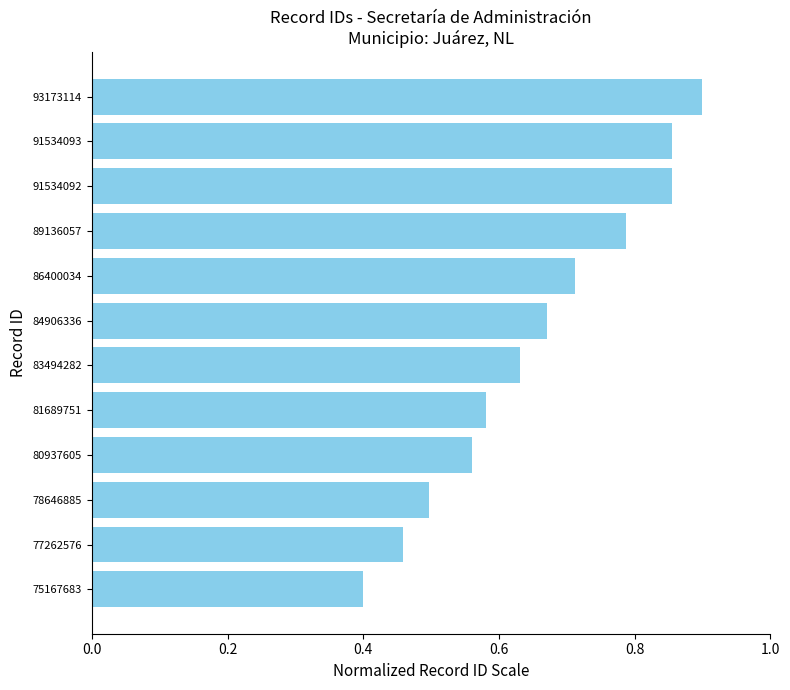

How many distinct data groups are displayed?

1